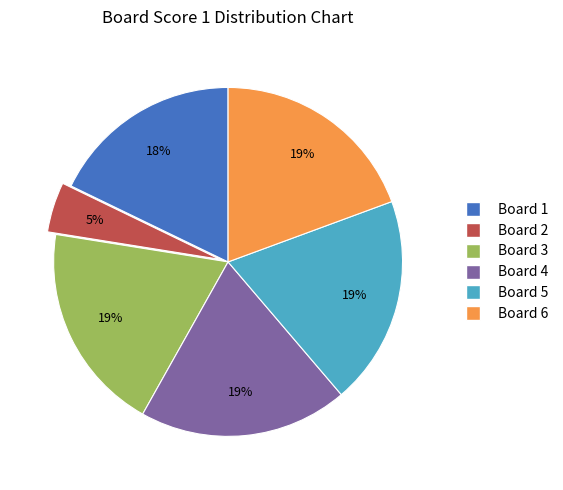

To the nearest percent, what is the average slice percentage?

17%